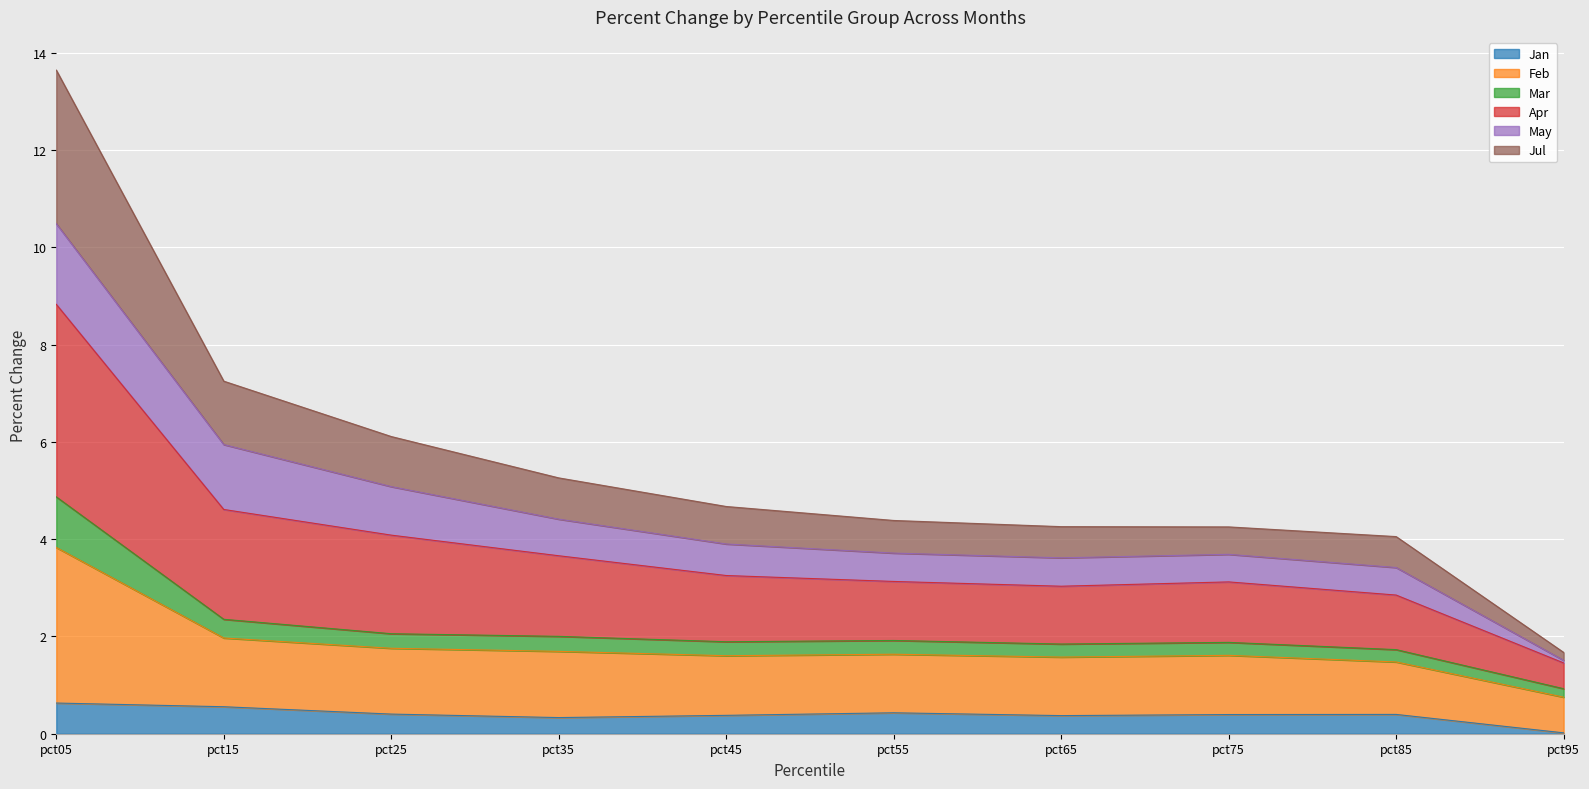

What is the difference between the Jul values at pct45 and pct75?

0.1